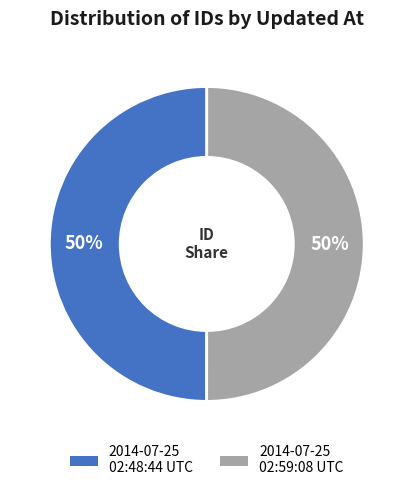

How many slices are in this pie chart?

2